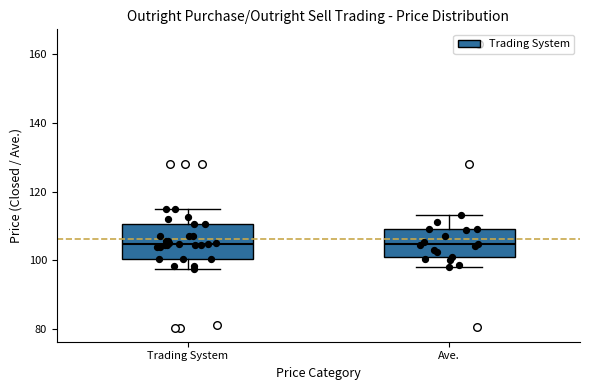

Where is the lower edge of the box for Trading System on the y-axis? The values are not printed on the chart, so give them approximately, as read against the axis.

100